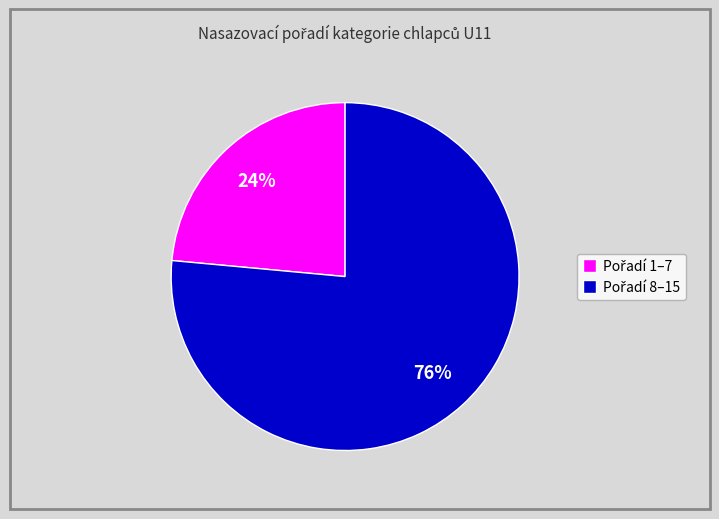

To the nearest percent, what is the average slice percentage?

50%